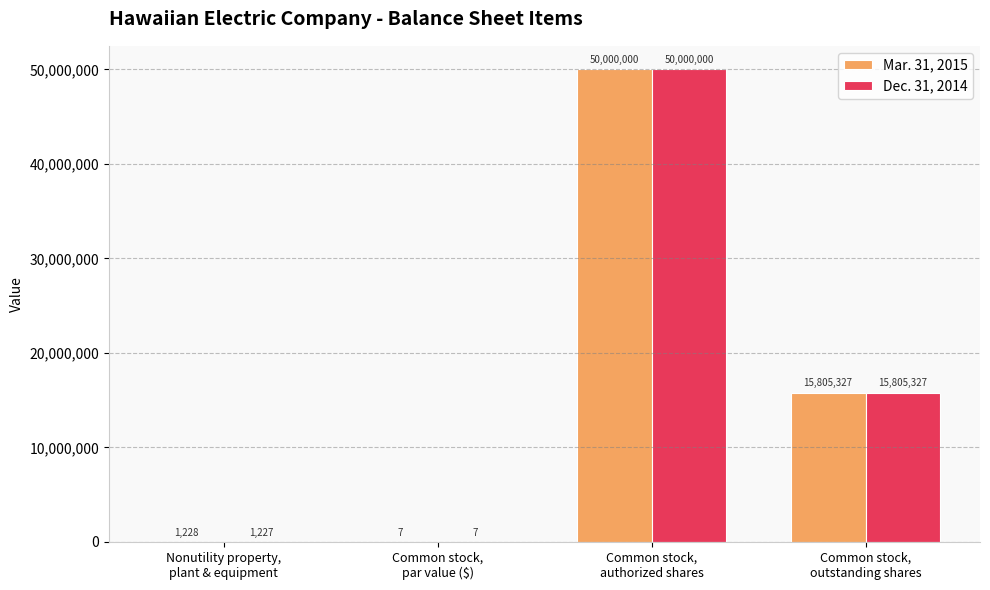

Which series has the largest total across all categories?

Mar. 31, 2015